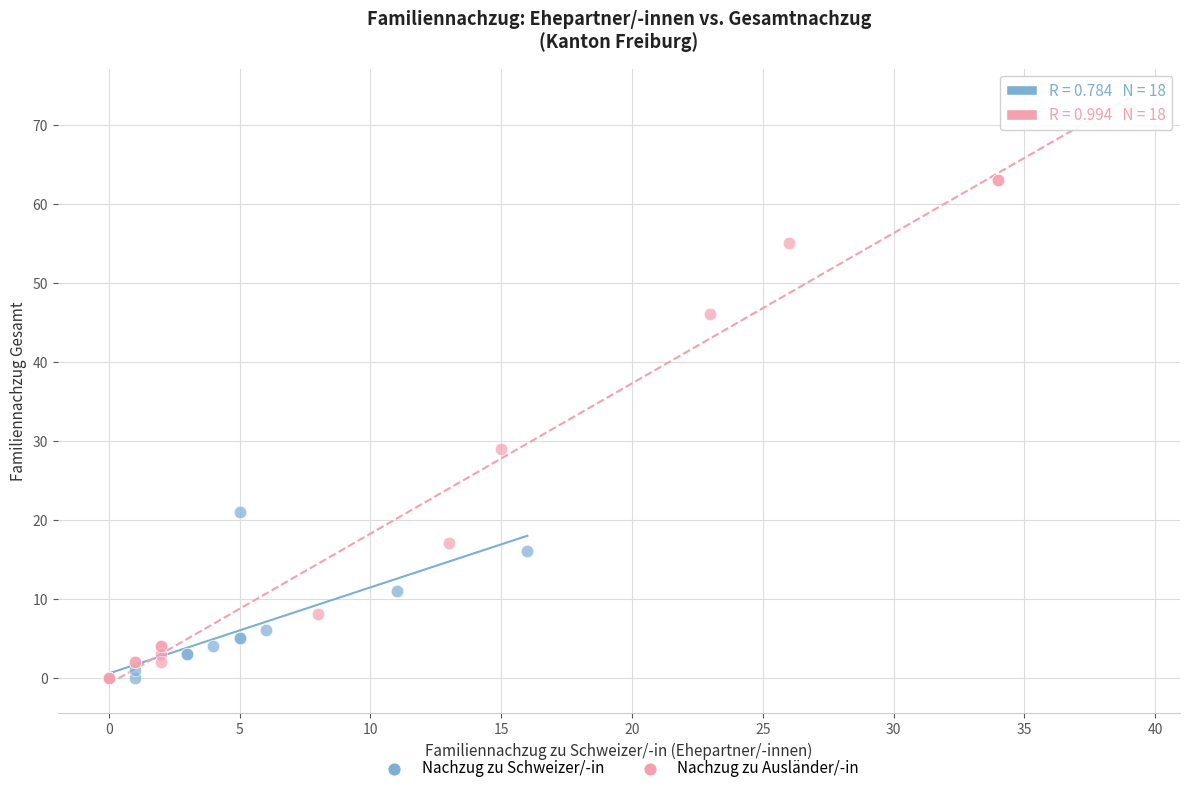

Which series has the largest Y range (max minus min)?

Nachzug zu Ausländer/-in